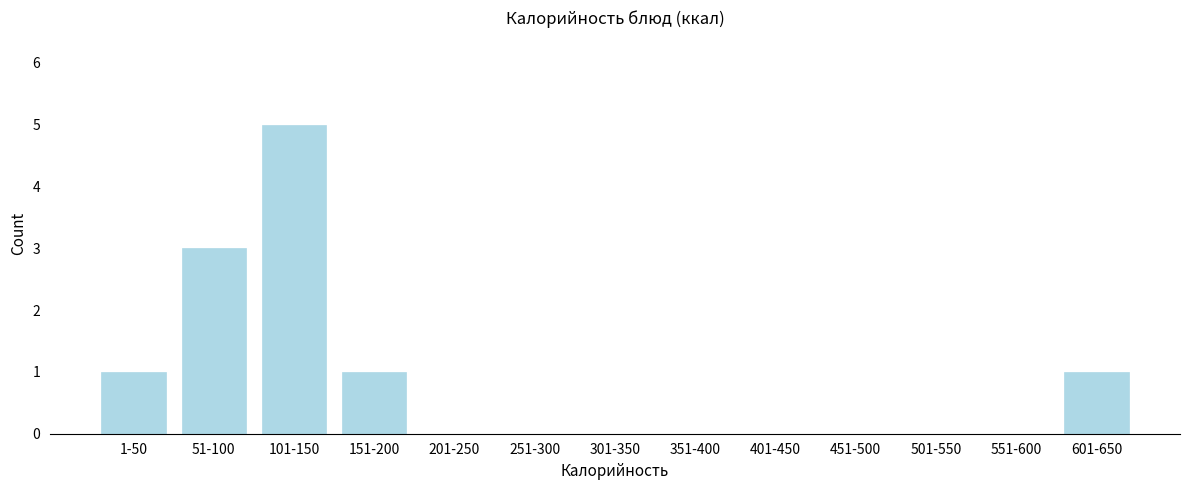

Reading left to right, what are all the values shown in this chart?

1-50=1	51-100=3	101-150=5	151-200=1	201-250=0	251-300=0	301-350=0	351-400=0	401-450=0	451-500=0	501-550=0	551-600=0	601-650=1